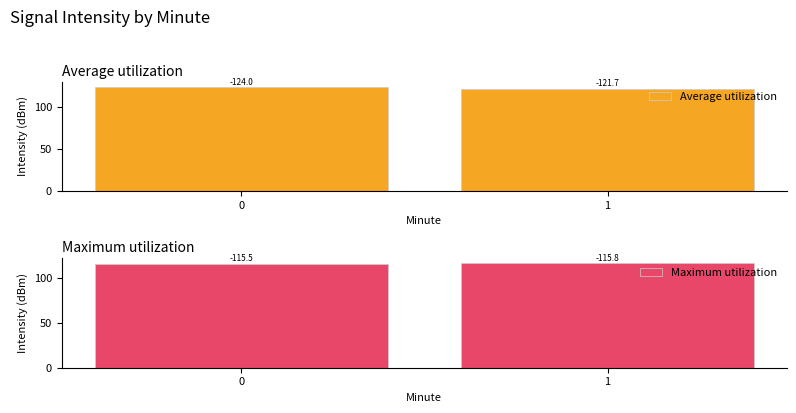

At 1, list the series in order from smallest to largest.

Maximum utilization, Average utilization